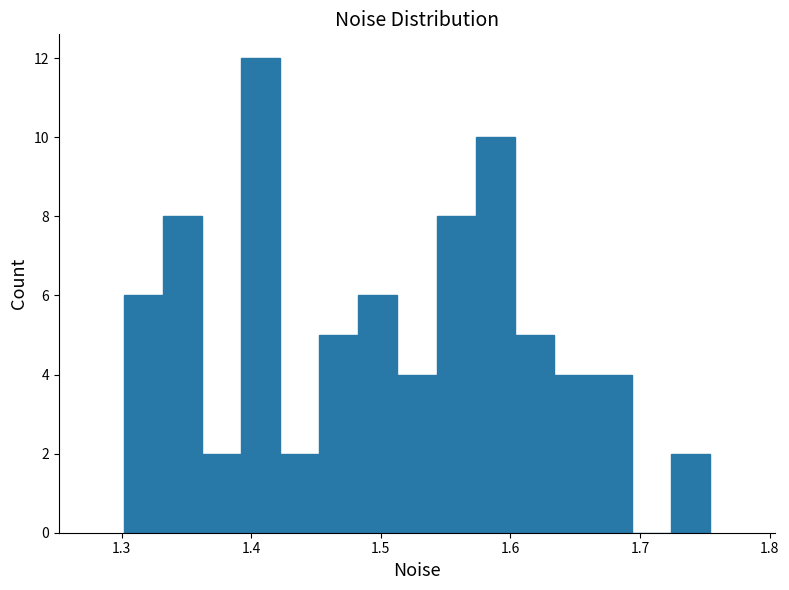

Around what value on the x-axis is the tallest bar? Give the approximate position of its centre, as read against the axis.

1.41